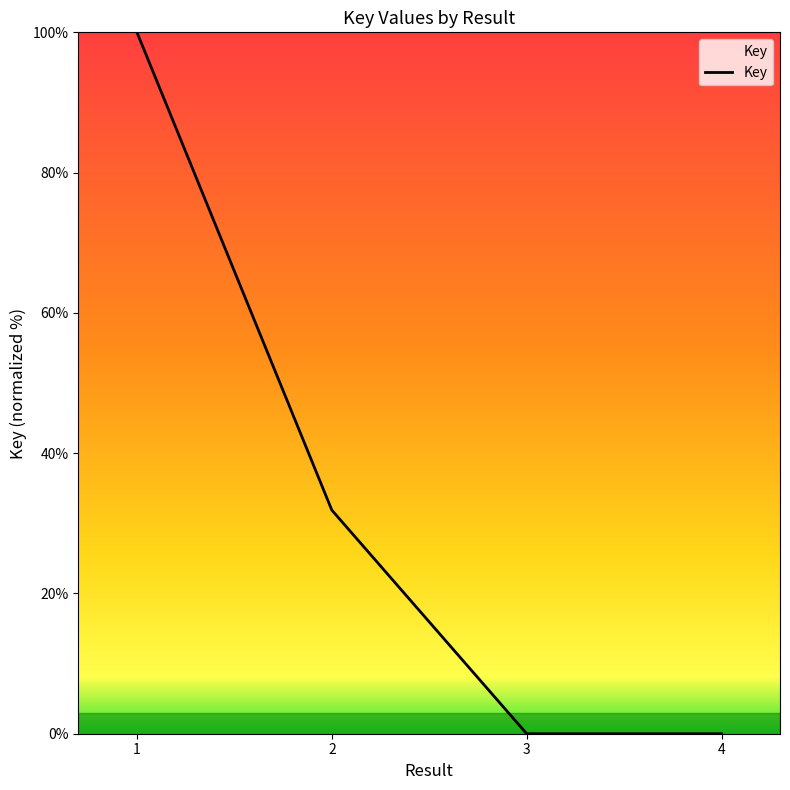

Count the number of data series in this chart.

1